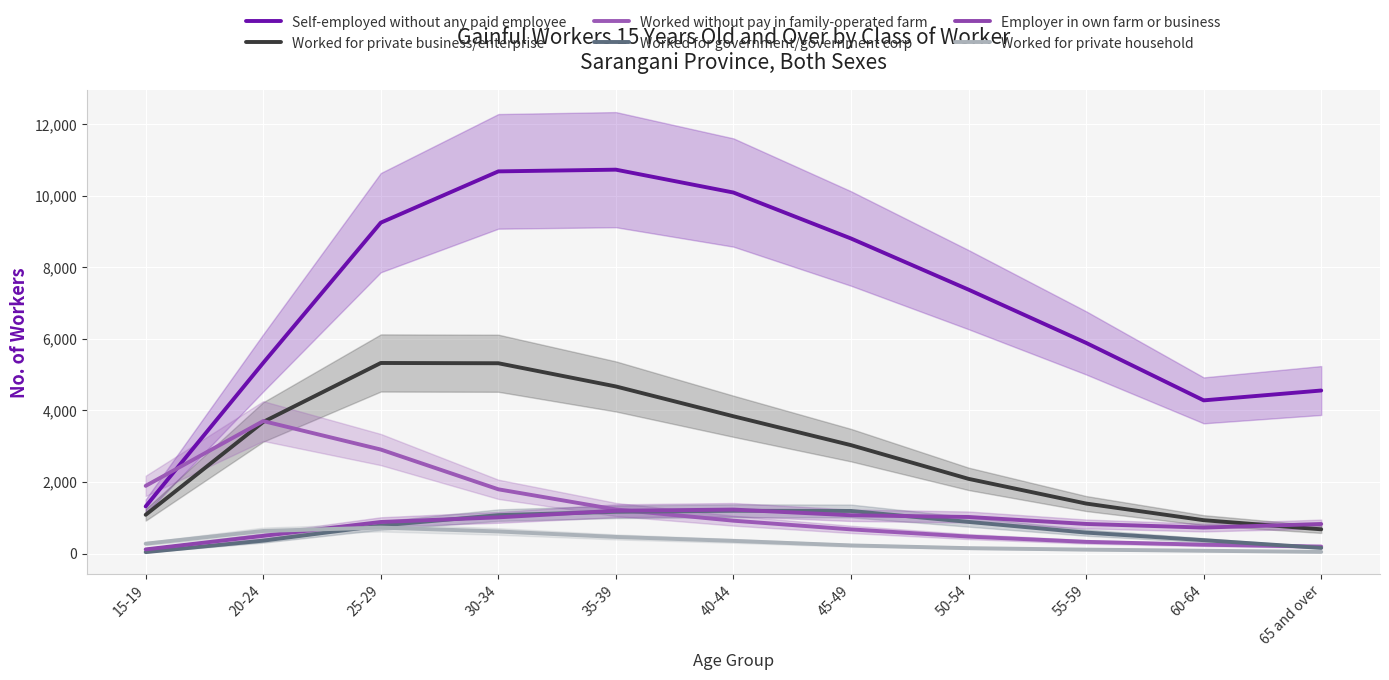

How many interior local peaks does the Worked for government/government corp series have?

1